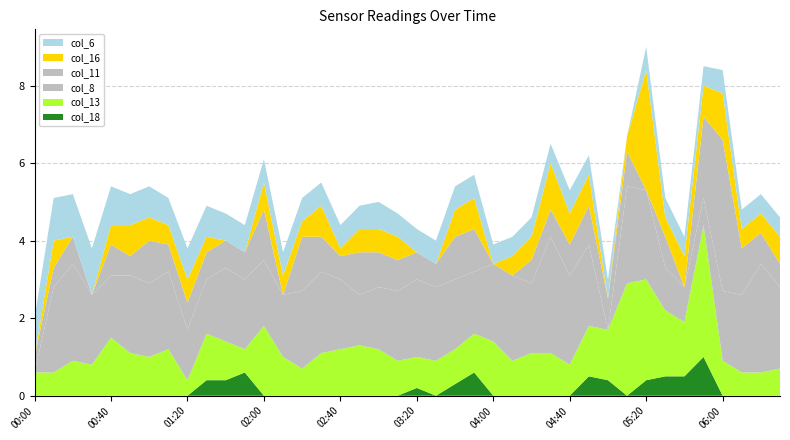

Reading left to right, transcribe all the data shown in this chart.

col_6: 2003/06/23 00:00=1.0	2003/06/23 00:10=1.1	2003/06/23 00:20=1.1	2003/06/23 00:30=1.2	2003/06/23 00:40=1.0	2003/06/23 00:50=0.8	2003/06/23 01:00=0.8	2003/06/23 01:10=0.7	2003/06/23 01:20=0.8	2003/06/23 01:30=0.8	2003/06/23 01:40=0.7	2003/06/23 01:50=0.7	2003/06/23 02:00=0.6	2003/06/23 02:10=0.6	2003/06/23 02:20=0.6	2003/06/23 02:30=0.6	2003/06/23 02:40=0.6	2003/06/23 02:50=0.6	2003/06/23 03:00=0.7	2003/06/23 03:10=0.6	2003/06/23 03:20=0.6	2003/06/23 03:30=0.6	2003/06/23 03:40=0.6	2003/06/23 03:50=0.6	2003/06/23 04:00=0.5	2003/06/23 04:10=0.5	2003/06/23 04:20=0.5	2003/06/23 04:30=0.5	2003/06/23 04:40=0.6	2003/06/23 04:50=0.5	2003/06/23 05:00=0.5	2003/06/23 05:10=0.0	2003/06/23 05:20=0.6	2003/06/23 05:30=0.5	2003/06/23 05:40=0.5	2003/06/23 05:50=0.5	2003/06/23 06:00=0.6	2003/06/23 06:10=0.5	2003/06/23 06:20=0.5	2003/06/23 06:30=0.5
col_8: 2003/06/23 00:00=0.0	2003/06/23 00:10=2.2	2003/06/23 00:20=2.5	2003/06/23 00:30=1.8	2003/06/23 00:40=1.6	2003/06/23 00:50=2.0	2003/06/23 01:00=1.9	2003/06/23 01:10=2.0	2003/06/23 01:20=1.3	2003/06/23 01:30=1.4	2003/06/23 01:40=1.9	2003/06/23 01:50=1.8	2003/06/23 02:00=1.7	2003/06/23 02:10=1.6	2003/06/23 02:20=2.0	2003/06/23 02:30=2.1	2003/06/23 02:40=1.8	2003/06/23 02:50=1.3	2003/06/23 03:00=1.6	2003/06/23 03:10=1.8	2003/06/23 03:20=2.0	2003/06/23 03:30=1.9	2003/06/23 03:40=1.8	2003/06/23 03:50=1.6	2003/06/23 04:00=2.0	2003/06/23 04:10=2.2	2003/06/23 04:20=1.8	2003/06/23 04:30=3.0	2003/06/23 04:40=2.3	2003/06/23 04:50=2.1	2003/06/23 05:00=0.0	2003/06/23 05:10=2.5	2003/06/23 05:20=2.3	2003/06/23 05:30=1.1	2003/06/23 05:40=0.9	2003/06/23 05:50=0.7	2003/06/23 06:00=1.8	2003/06/23 06:10=2.0	2003/06/23 06:20=2.8	2003/06/23 06:30=2.1
col_11: 2003/06/23 00:00=0.4	2003/06/23 00:10=0.5	2003/06/23 00:20=0.7	2003/06/23 00:30=0.0	2003/06/23 00:40=0.8	2003/06/23 00:50=0.5	2003/06/23 01:00=1.1	2003/06/23 01:10=0.7	2003/06/23 01:20=0.7	2003/06/23 01:30=0.7	2003/06/23 01:40=0.7	2003/06/23 01:50=0.7	2003/06/23 02:00=1.3	2003/06/23 02:10=0.0	2003/06/23 02:20=1.4	2003/06/23 02:30=0.9	2003/06/23 02:40=0.6	2003/06/23 02:50=1.1	2003/06/23 03:00=0.9	2003/06/23 03:10=0.8	2003/06/23 03:20=0.7	2003/06/23 03:30=0.6	2003/06/23 03:40=1.1	2003/06/23 03:50=1.1	2003/06/23 04:00=0.0	2003/06/23 04:10=0.0	2003/06/23 04:20=0.6	2003/06/23 04:30=0.7	2003/06/23 04:40=0.8	2003/06/23 04:50=1.0	2003/06/23 05:00=0.8	2003/06/23 05:10=0.9	2003/06/23 05:20=0.0	2003/06/23 05:30=0.8	2003/06/23 05:40=0.0	2003/06/23 05:50=2.1	2003/06/23 06:00=3.9	2003/06/23 06:10=1.2	2003/06/23 06:20=0.8	2003/06/23 06:30=0.6
col_13: 2003/06/23 00:00=0.6	2003/06/23 00:10=0.6	2003/06/23 00:20=0.9	2003/06/23 00:30=0.8	2003/06/23 00:40=1.5	2003/06/23 00:50=1.1	2003/06/23 01:00=1.0	2003/06/23 01:10=1.2	2003/06/23 01:20=0.4	2003/06/23 01:30=1.2	2003/06/23 01:40=1.0	2003/06/23 01:50=0.6	2003/06/23 02:00=1.8	2003/06/23 02:10=1.0	2003/06/23 02:20=0.7	2003/06/23 02:30=1.1	2003/06/23 02:40=1.2	2003/06/23 02:50=1.3	2003/06/23 03:00=1.2	2003/06/23 03:10=0.9	2003/06/23 03:20=0.8	2003/06/23 03:30=0.9	2003/06/23 03:40=0.9	2003/06/23 03:50=1.0	2003/06/23 04:00=1.4	2003/06/23 04:10=0.9	2003/06/23 04:20=1.1	2003/06/23 04:30=1.1	2003/06/23 04:40=0.8	2003/06/23 04:50=1.3	2003/06/23 05:00=1.3	2003/06/23 05:10=2.9	2003/06/23 05:20=2.6	2003/06/23 05:30=1.7	2003/06/23 05:40=1.4	2003/06/23 05:50=3.4	2003/06/23 06:00=0.9	2003/06/23 06:10=0.6	2003/06/23 06:20=0.6	2003/06/23 06:30=0.7
col_16: 2003/06/23 00:00=0.0	2003/06/23 00:10=0.7	2003/06/23 00:20=0.0	2003/06/23 00:30=0.0	2003/06/23 00:40=0.5	2003/06/23 00:50=0.8	2003/06/23 01:00=0.6	2003/06/23 01:10=0.5	2003/06/23 01:20=0.6	2003/06/23 01:30=0.4	2003/06/23 01:40=0.0	2003/06/23 01:50=0.0	2003/06/23 02:00=0.7	2003/06/23 02:10=0.5	2003/06/23 02:20=0.4	2003/06/23 02:30=0.8	2003/06/23 02:40=0.2	2003/06/23 02:50=0.6	2003/06/23 03:00=0.6	2003/06/23 03:10=0.6	2003/06/23 03:20=0.0	2003/06/23 03:30=0.0	2003/06/23 03:40=0.7	2003/06/23 03:50=0.8	2003/06/23 04:00=0.0	2003/06/23 04:10=0.5	2003/06/23 04:20=0.6	2003/06/23 04:30=1.2	2003/06/23 04:40=0.8	2003/06/23 04:50=0.8	2003/06/23 05:00=0.0	2003/06/23 05:10=0.4	2003/06/23 05:20=3.1	2003/06/23 05:30=0.5	2003/06/23 05:40=0.8	2003/06/23 05:50=0.8	2003/06/23 06:00=1.2	2003/06/23 06:10=0.5	2003/06/23 06:20=0.5	2003/06/23 06:30=0.7
col_18: 2003/06/23 00:00=0.0	2003/06/23 00:10=0.0	2003/06/23 00:20=0.0	2003/06/23 00:30=0.0	2003/06/23 00:40=0.0	2003/06/23 00:50=0.0	2003/06/23 01:00=0.0	2003/06/23 01:10=0.0	2003/06/23 01:20=0.0	2003/06/23 01:30=0.4	2003/06/23 01:40=0.4	2003/06/23 01:50=0.6	2003/06/23 02:00=0.0	2003/06/23 02:10=0.0	2003/06/23 02:20=0.0	2003/06/23 02:30=0.0	2003/06/23 02:40=0.0	2003/06/23 02:50=0.0	2003/06/23 03:00=0.0	2003/06/23 03:10=0.0	2003/06/23 03:20=0.2	2003/06/23 03:30=0.0	2003/06/23 03:40=0.3	2003/06/23 03:50=0.6	2003/06/23 04:00=0.0	2003/06/23 04:10=0.0	2003/06/23 04:20=0.0	2003/06/23 04:30=0.0	2003/06/23 04:40=0.0	2003/06/23 04:50=0.5	2003/06/23 05:00=0.4	2003/06/23 05:10=0.0	2003/06/23 05:20=0.4	2003/06/23 05:30=0.5	2003/06/23 05:40=0.5	2003/06/23 05:50=1.0	2003/06/23 06:00=0.0	2003/06/23 06:10=0.0	2003/06/23 06:20=0.0	2003/06/23 06:30=0.0